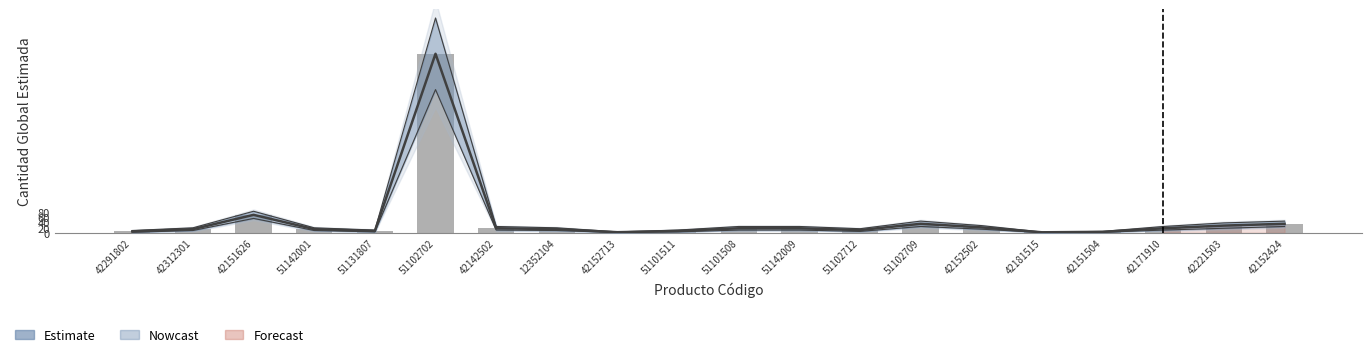

Is the value of Estimate at 42221503 greater than the value of bars_raw at 42221503?

No